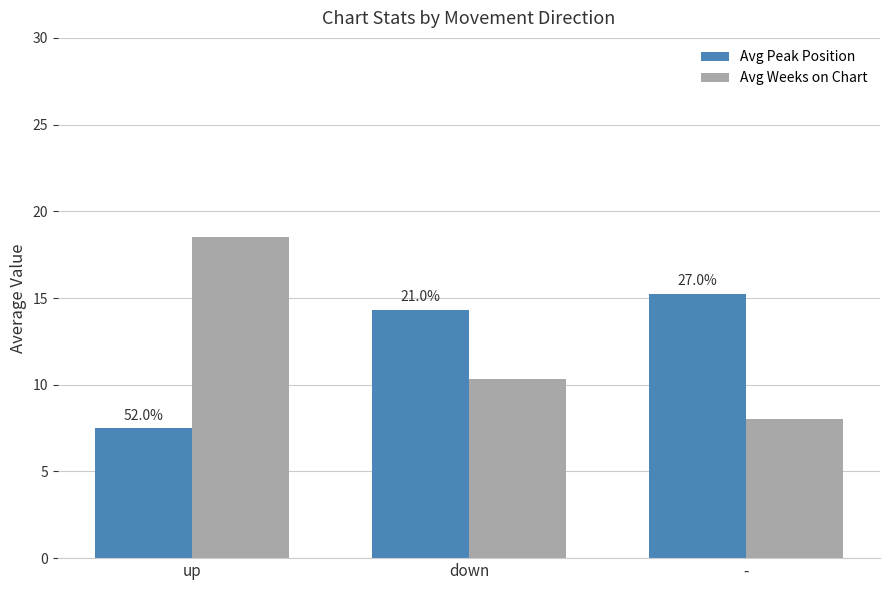

List the series in order of their overall mean, lowest first.

Avg Weeks on Chart, Avg Peak Position